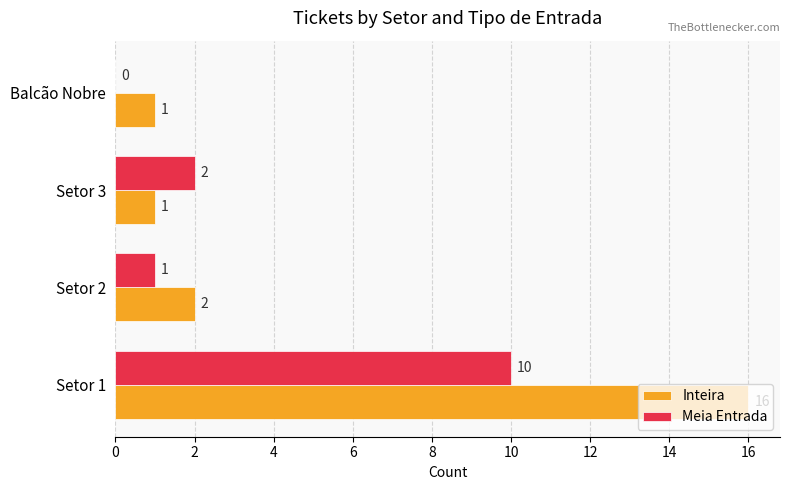

What is the total value across all series at Setor 1?

26